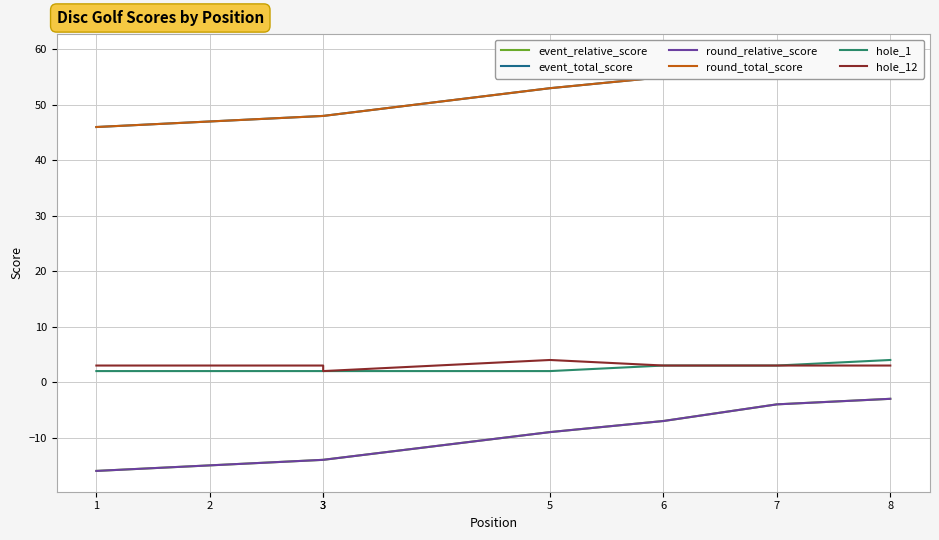

At which category is the sum across all series the highest?

8